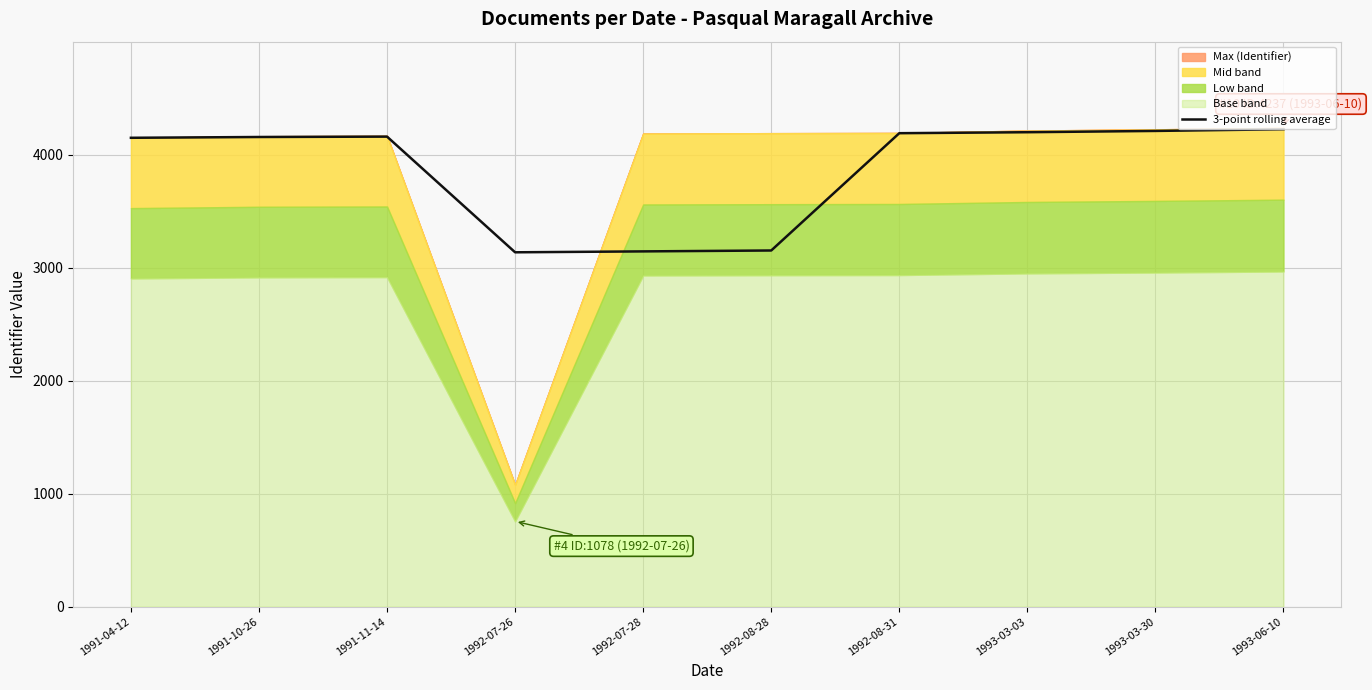

Is it true that the value at 1993-06-10 is 6782.7?

False